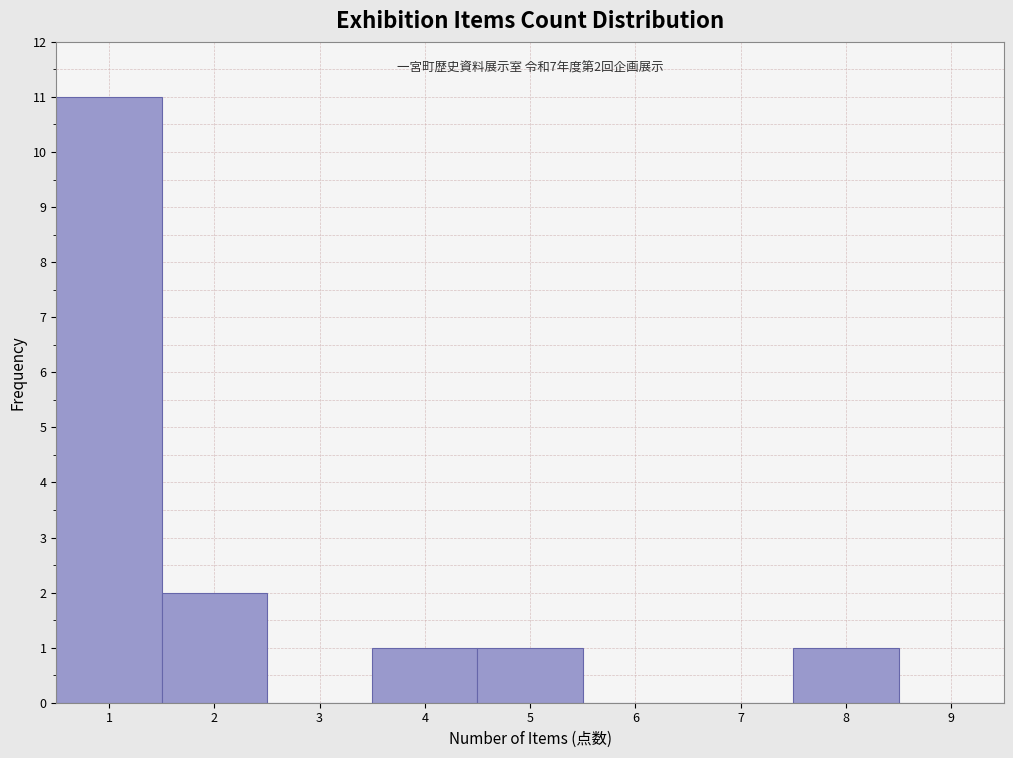

Over which range of the x-axis is the bar tallest?

0.5 to 1.5